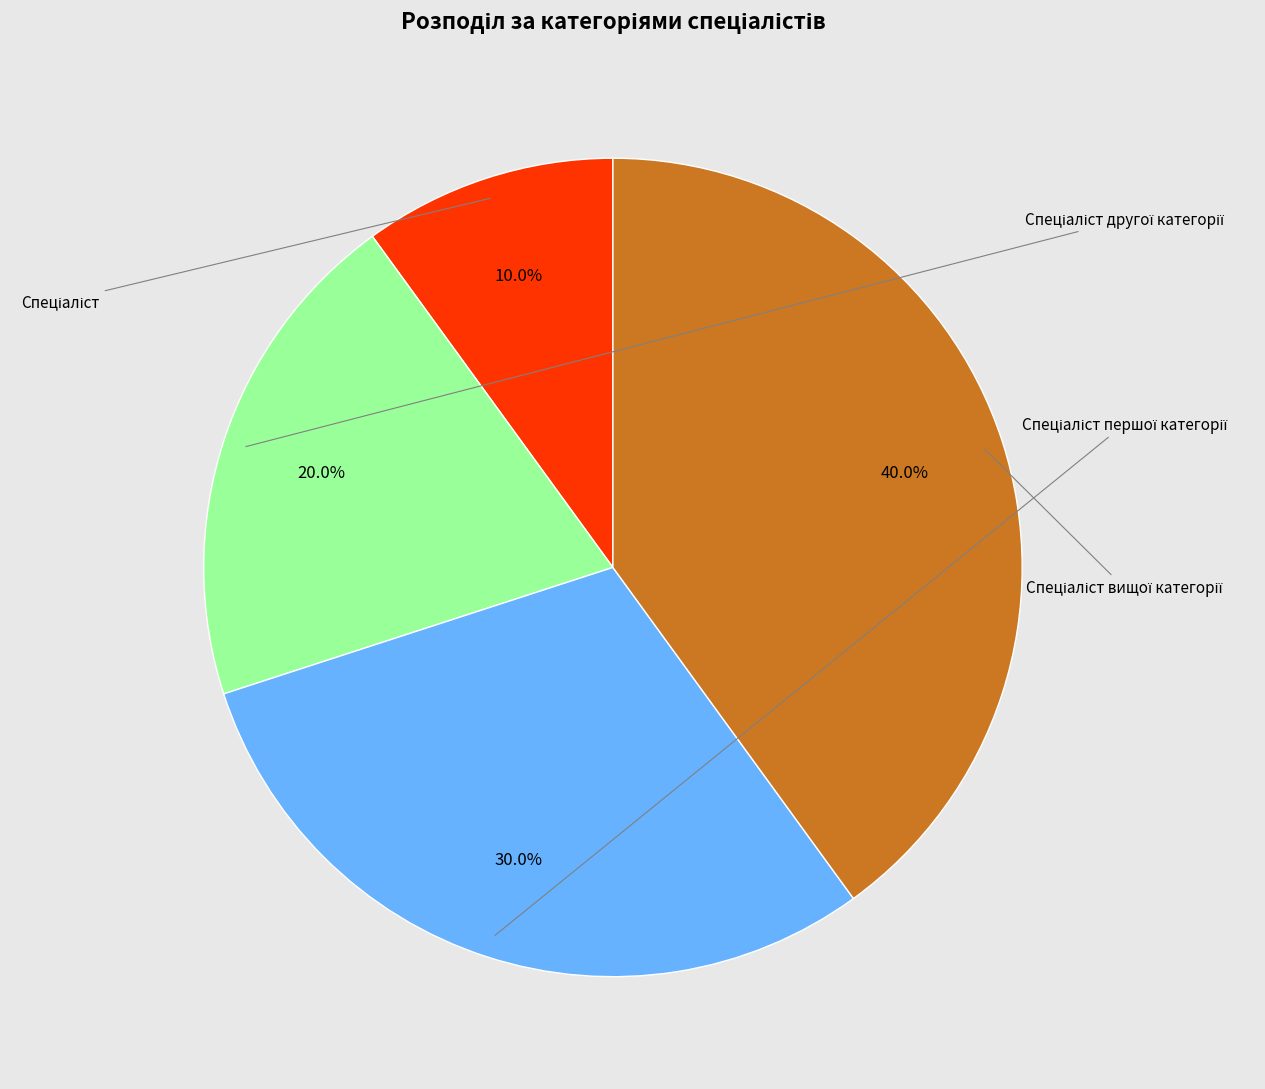

Which slice is the largest?

Спеціаліст вищої категорії